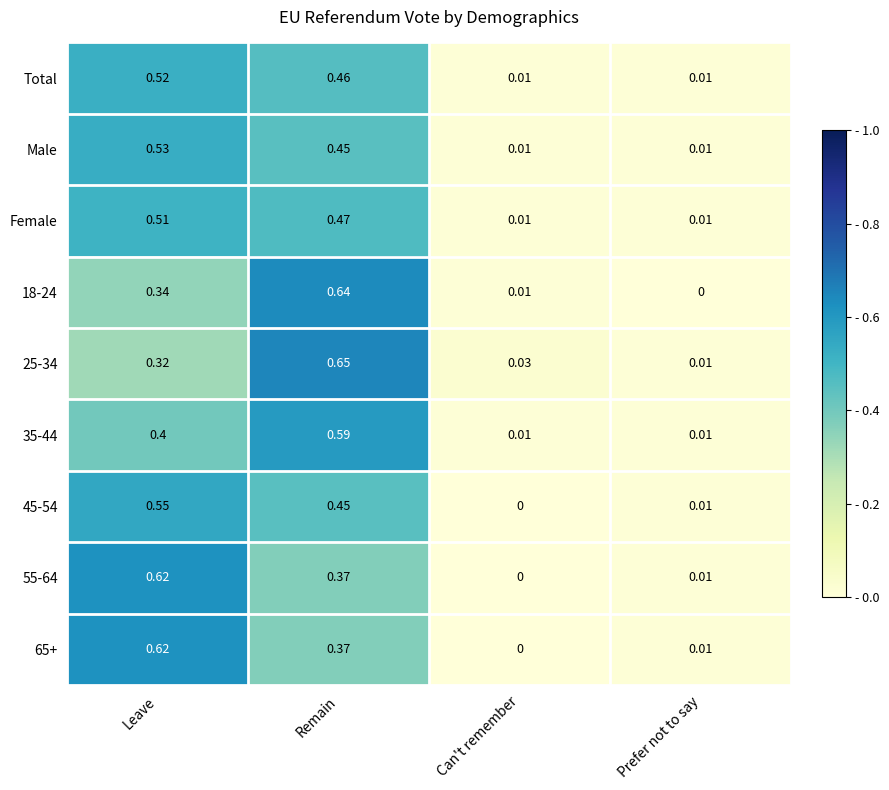

At which category does the chart reach its peak across all series?

Remain